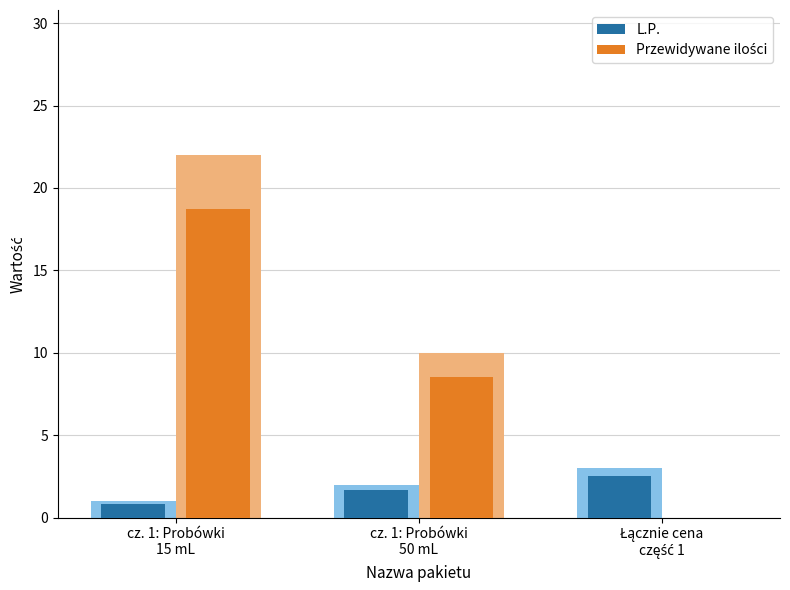

What is the value of the L.P. bar at the 2nd from the left?

1.7